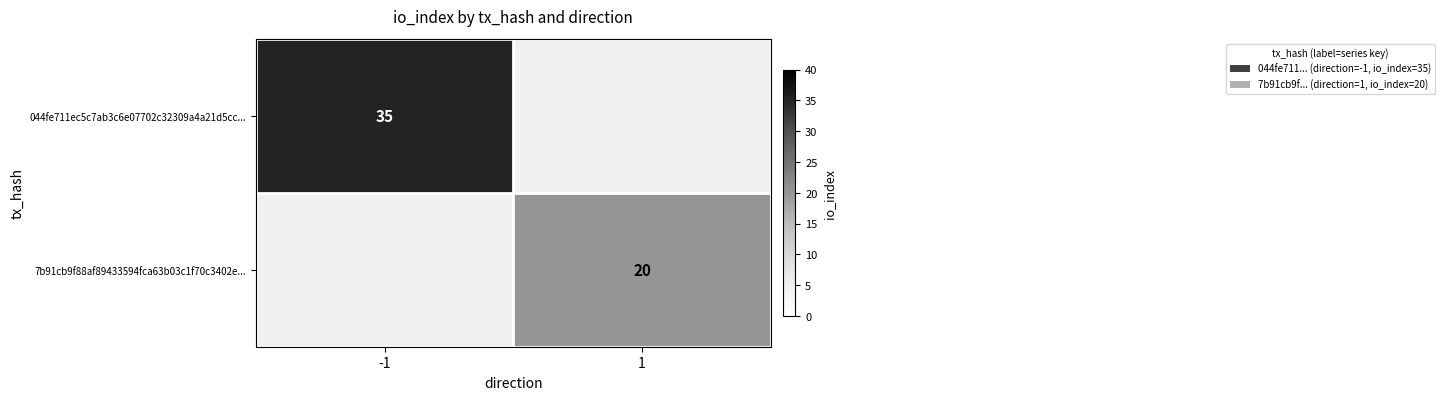

The value of 7b91cb9f88af89433594fca63b03c1f70c3402e... at 1 is 20. True or false?

True